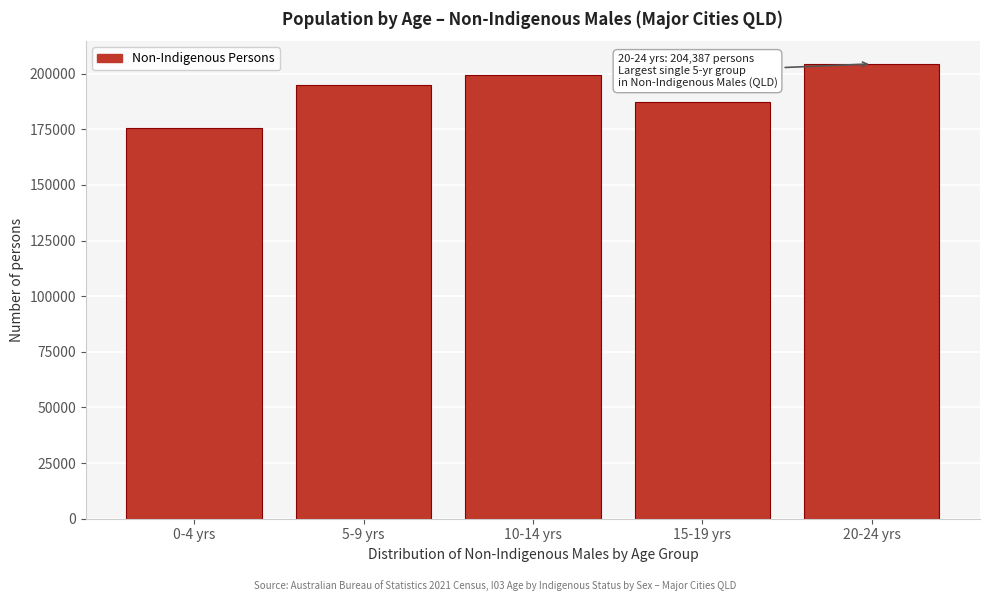

Reading left to right, list all the values displayed in this chart.

0-4 yrs=175391	5-9 yrs=194861	10-14 yrs=199369	15-19 yrs=187261	20-24 yrs=204387